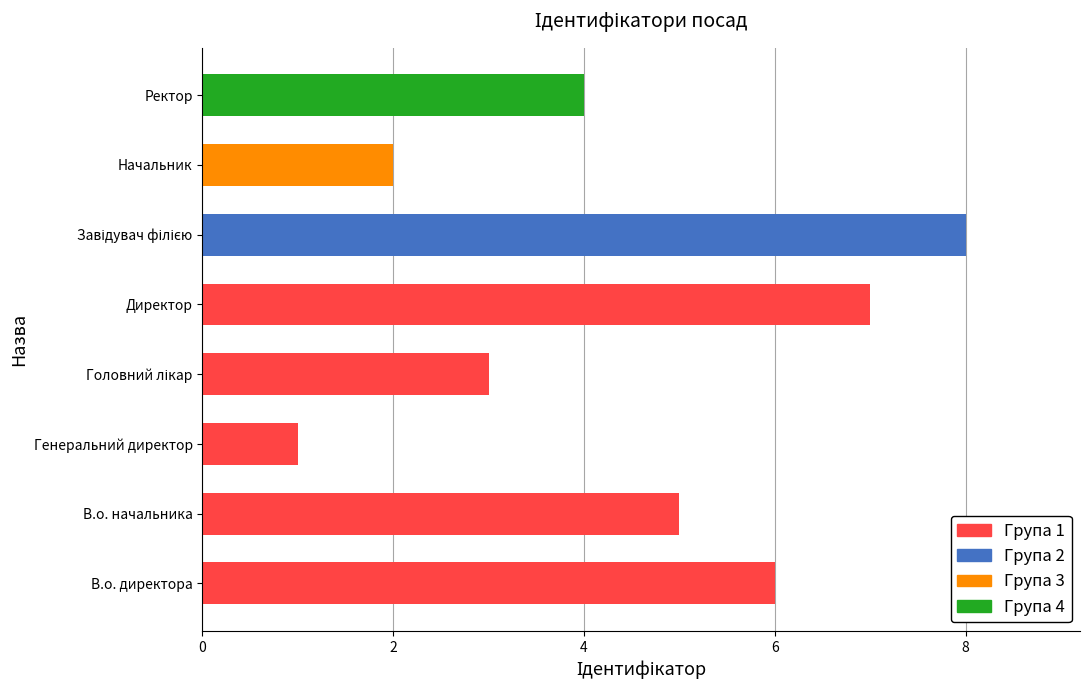

How many values are below 5?

4